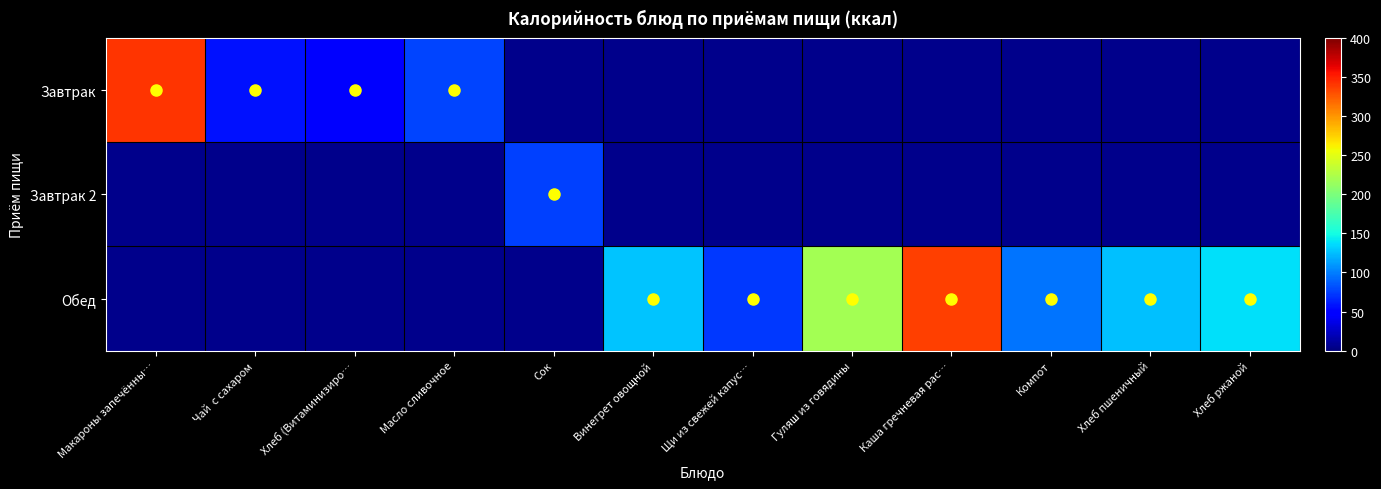

Count the number of data series in this chart.

3